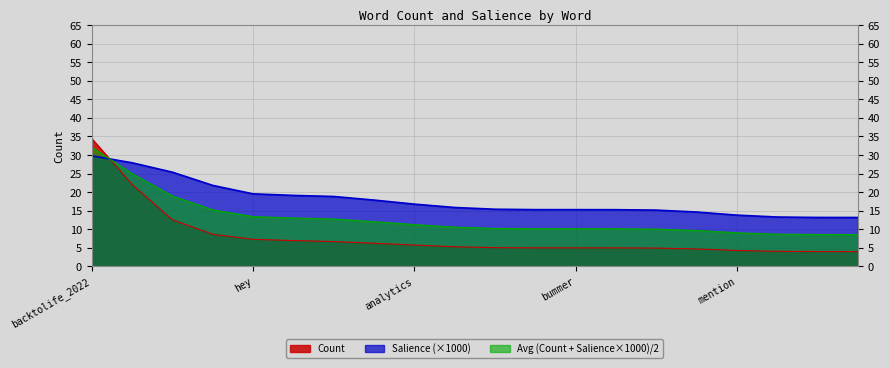

Which series has the widest spread of values?

Count